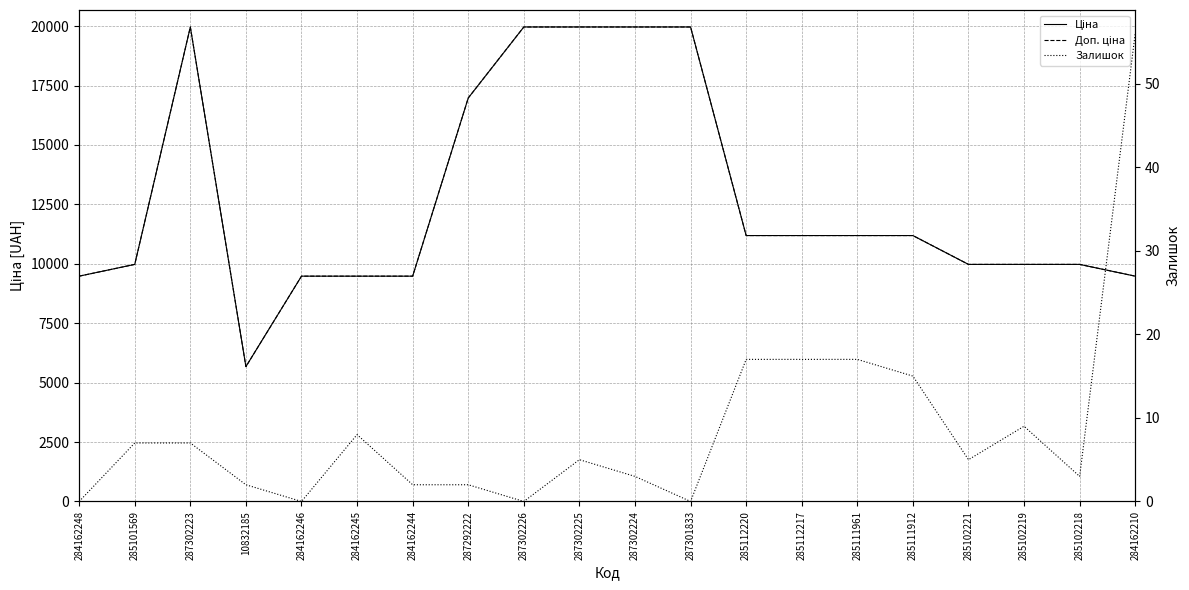

Which series changed the most between 284162248 and 285101569?

Ціна